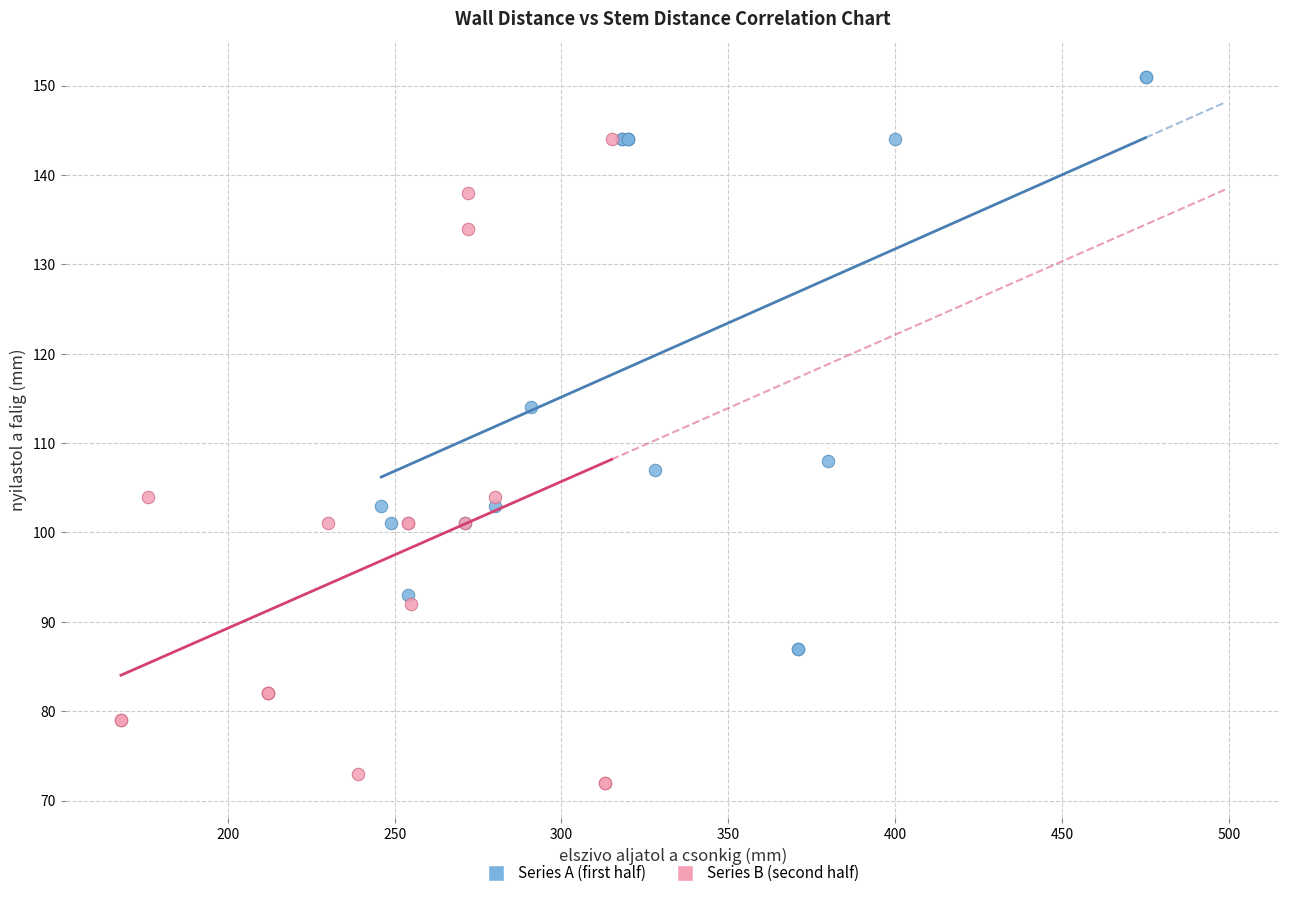

Which series reaches the minimum Y coordinate?

Series B (second half)